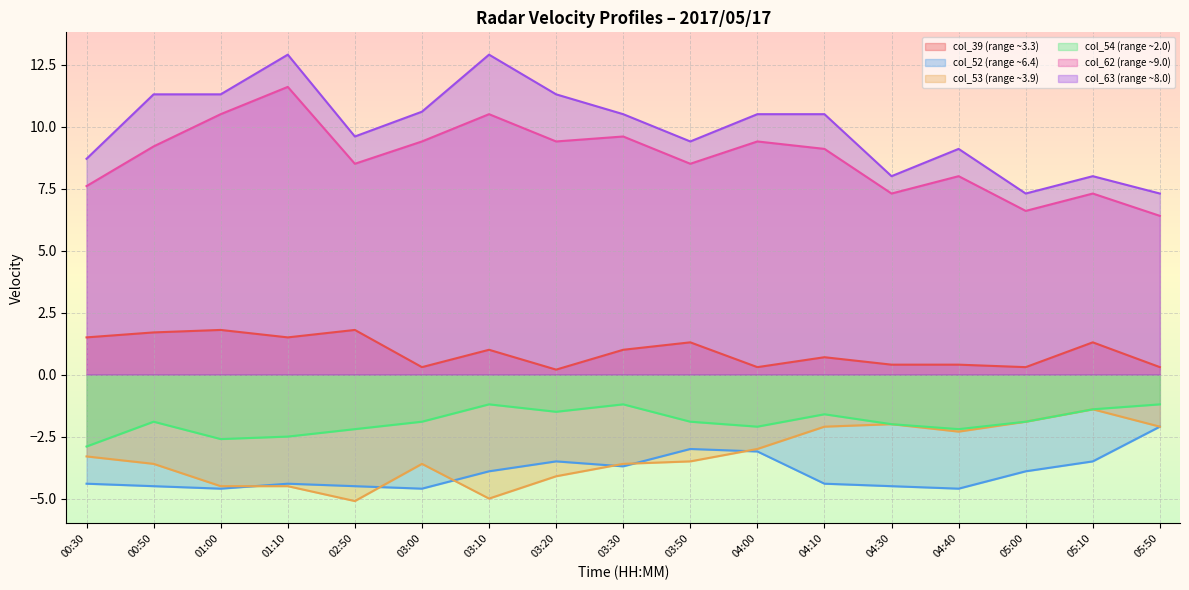

What is the difference between the maximum and minimum values in the col_52 (range ~6.4) series?

2.5